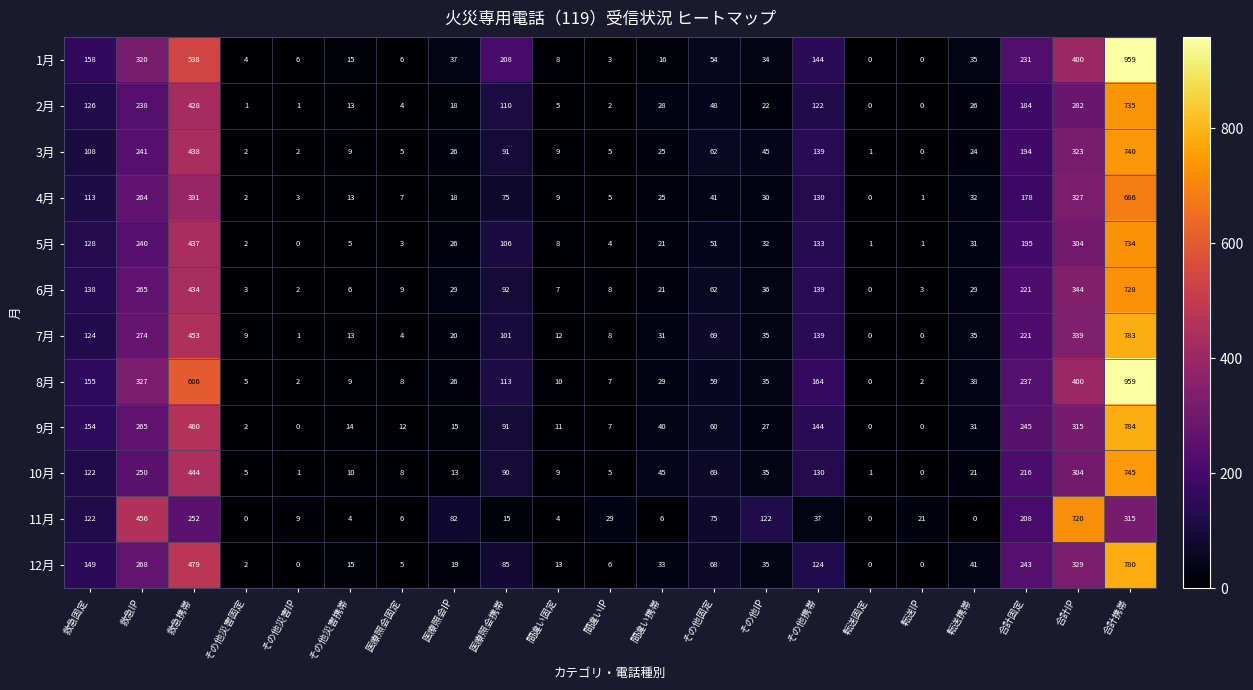

Which series has the largest total across all categories?

8月